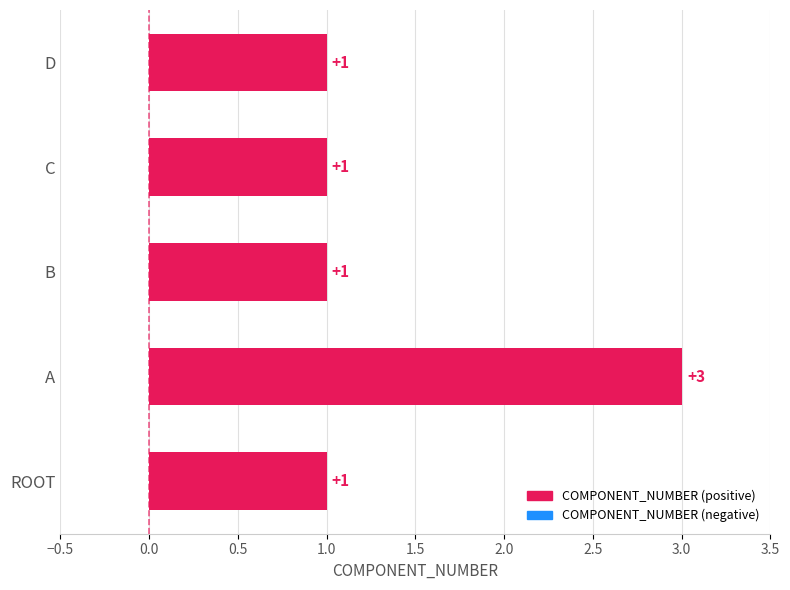

What is the ratio of the value at B to the value at C?

1.0